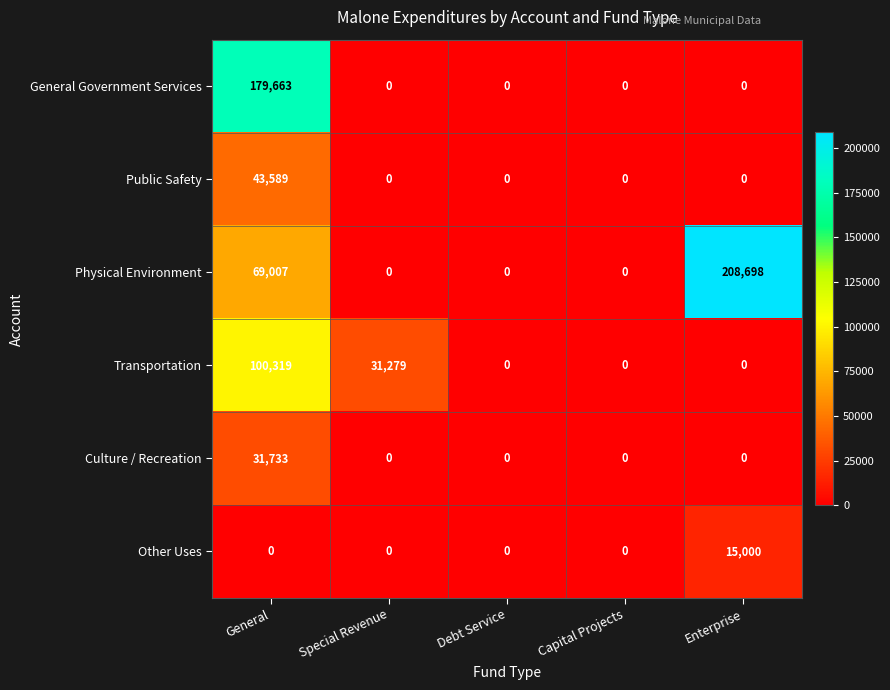

The value of Other Uses at General is -5907. True or false?

False